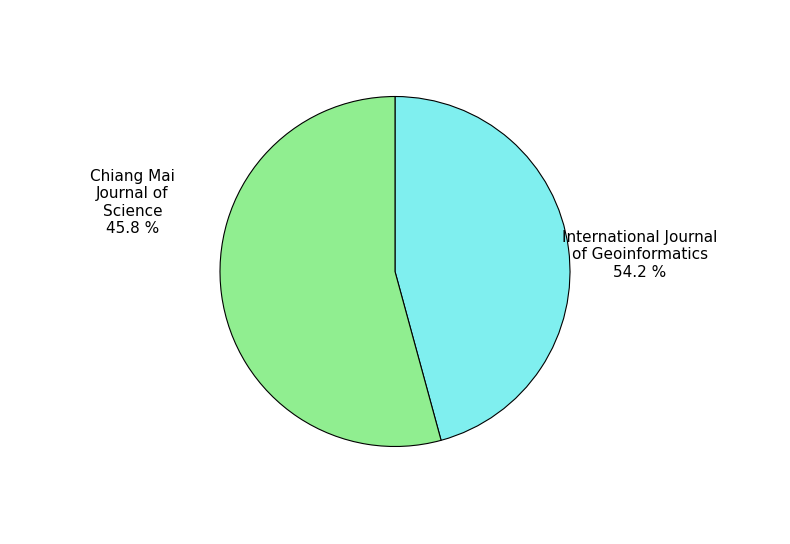

Is there any slice that represents more than half of the pie?

Yes